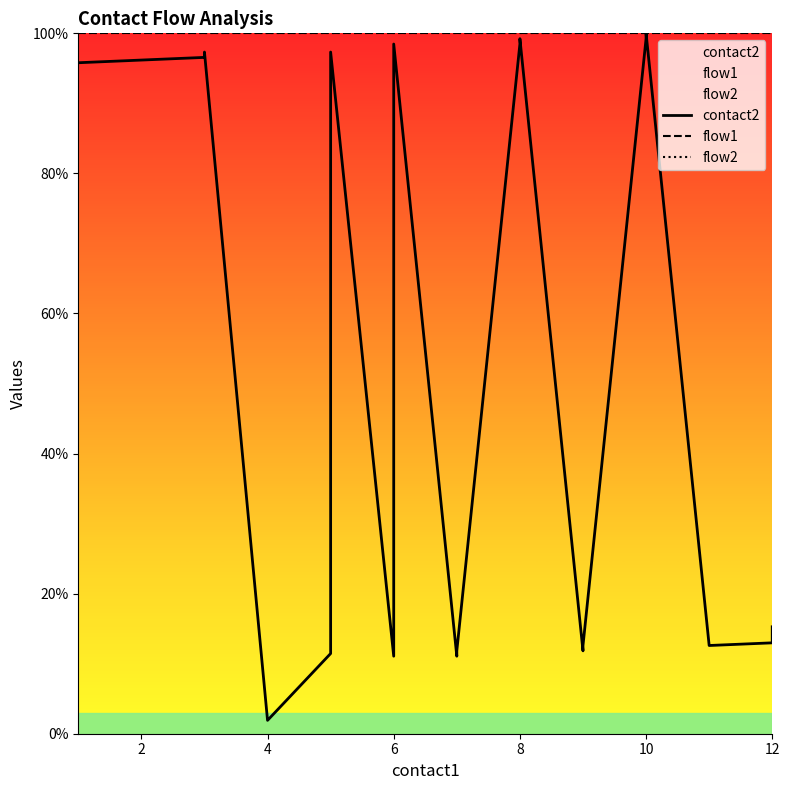

Count the number of data series in this chart.

3